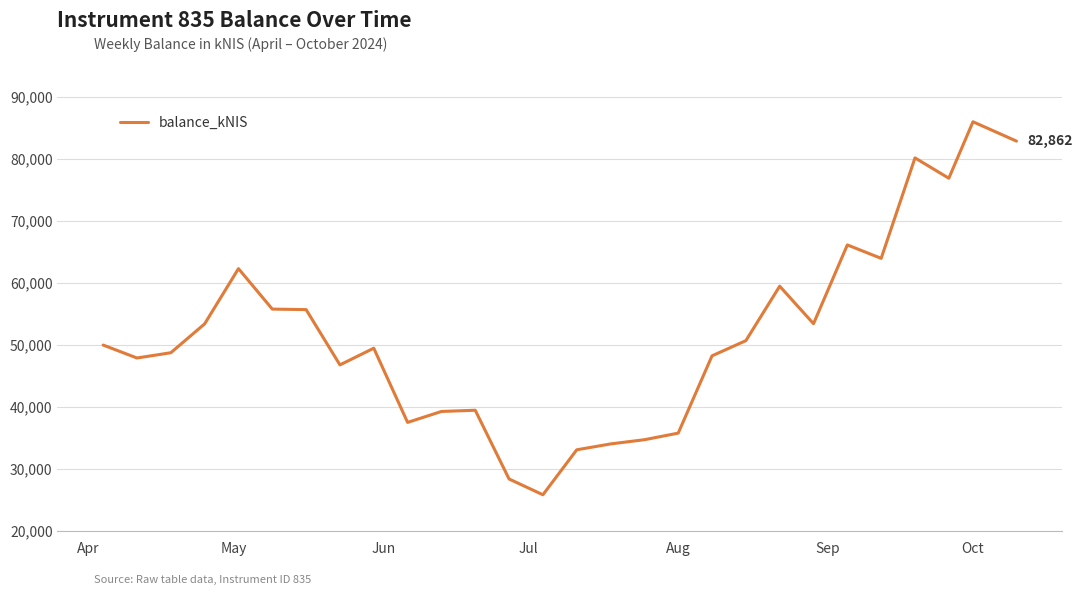

How many values exceed 49969?

14